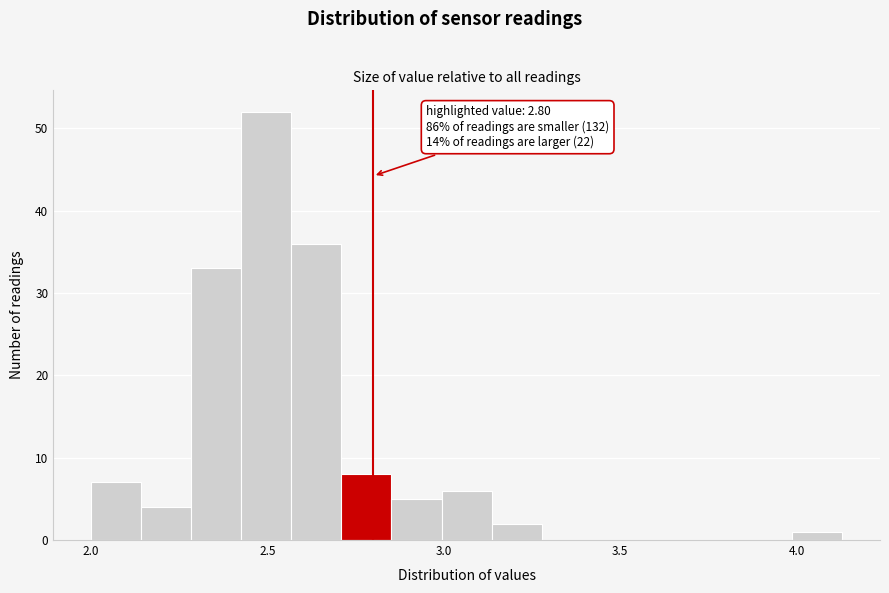

Around what value on the x-axis is the tallest bar? Give the approximate position of its centre, as read against the axis.

2.50